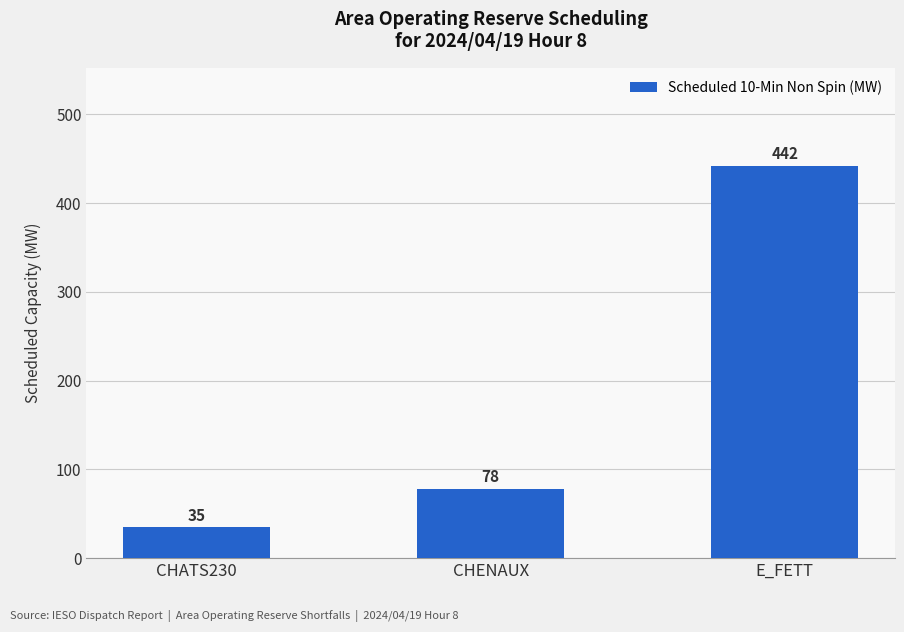

Reading left to right, list all the values displayed in this chart.

CHATS230=35	CHENAUX=78	E_FETT=442